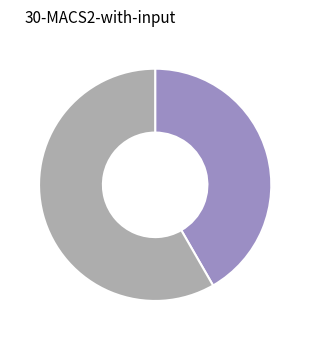

Is there a majority slice in this chart?

Yes